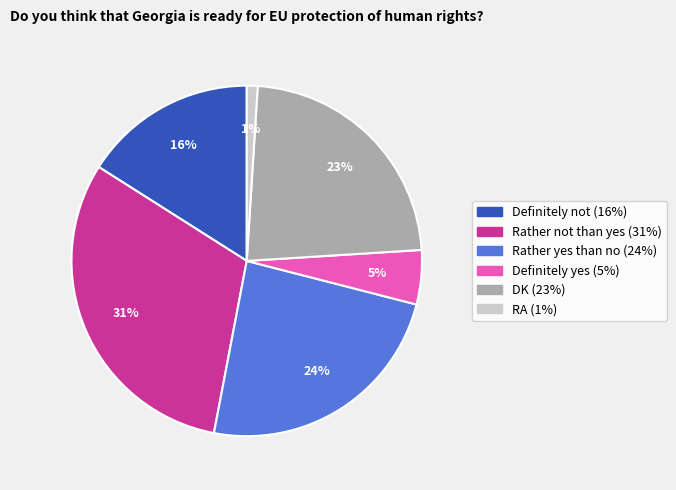

Is the sum of Rather not than yes and Definitely not greater than half?

No